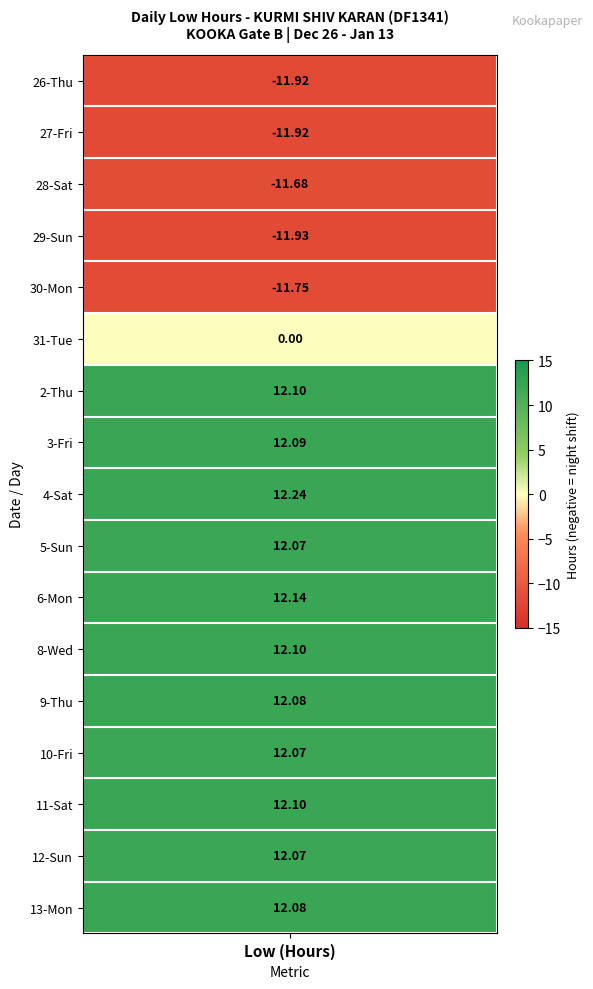

The 6 series shows -4.6 at 4. True or false?

False